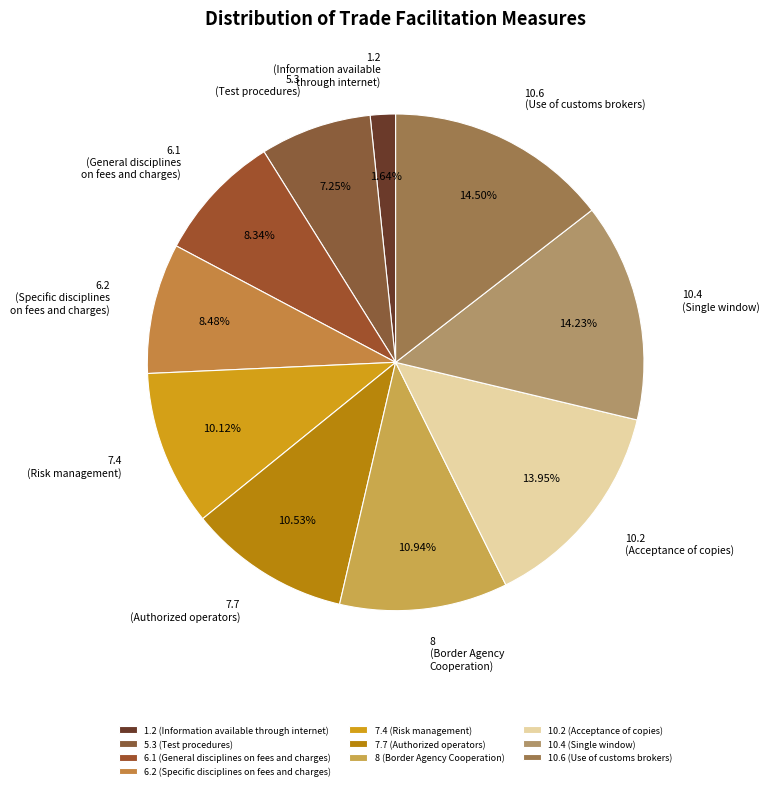

What is the smallest slice in the pie chart?

1.2 (Information available through internet)